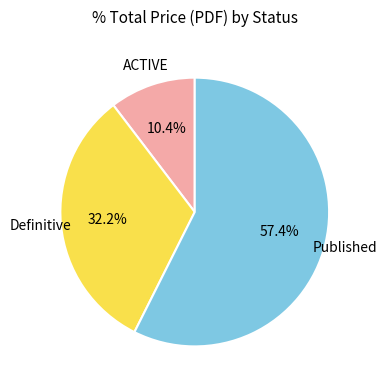

Does any single category account for the majority?

Yes